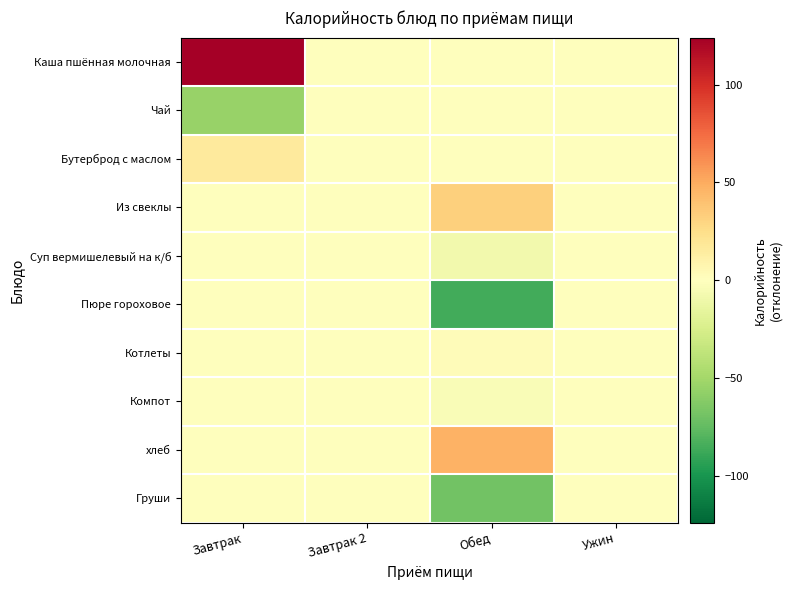

Reading left to right, what are all the values shown in this chart?

Каша пшённая молочная: Завтрак=124.0	Завтрак 2=0.0	Обед=0.0	Ужин=0.0
Чай: Завтрак=-55.0	Завтрак 2=0.0	Обед=0.0	Ужин=0.0
Бутерброд с маслом: Завтрак=16.1	Завтрак 2=0.0	Обед=0.0	Ужин=0.0
Из свеклы: Завтрак=0.0	Завтрак 2=0.0	Обед=32.0	Ужин=0.0
Суп вермишелевый на к/б: Завтрак=0.0	Завтрак 2=0.0	Обед=-8.0	Ужин=0.0
Пюре гороховое: Завтрак=0.0	Завтрак 2=0.0	Обед=-86.0	Ужин=0.0
Котлеты: Завтрак=0.0	Завтрак 2=0.0	Обед=2.0	Ужин=0.0
Компот: Завтрак=0.0	Завтрак 2=0.0	Обед=-3.0	Ужин=0.0
хлеб: Завтрак=0.0	Завтрак 2=0.0	Обед=47.0	Ужин=0.0
Груши: Завтрак=0.0	Завтрак 2=0.0	Обед=-69.0	Ужин=0.0